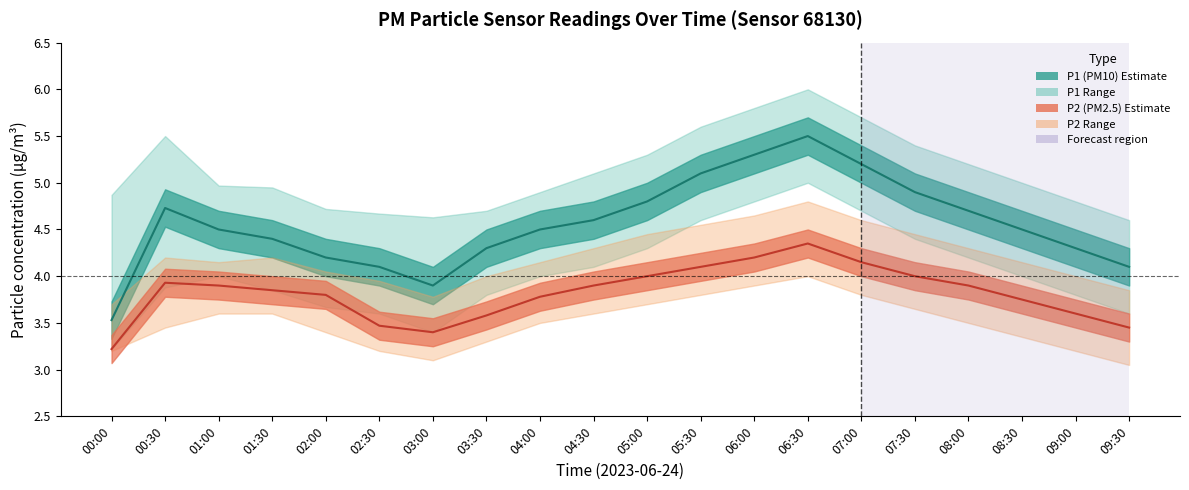

How many values in the P1_upper series exceed 5?

9